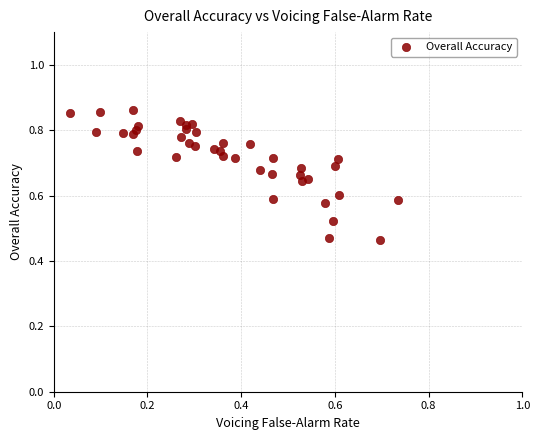

What is the range of Y values (max minus min)?

0.4